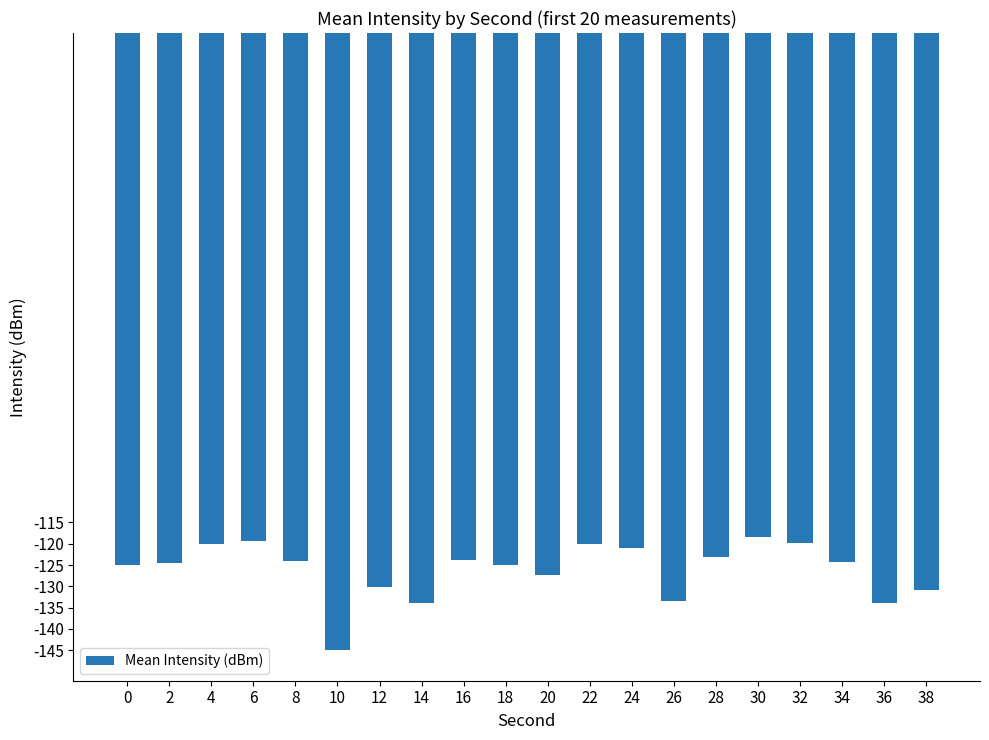

Are the bars horizontal?

No